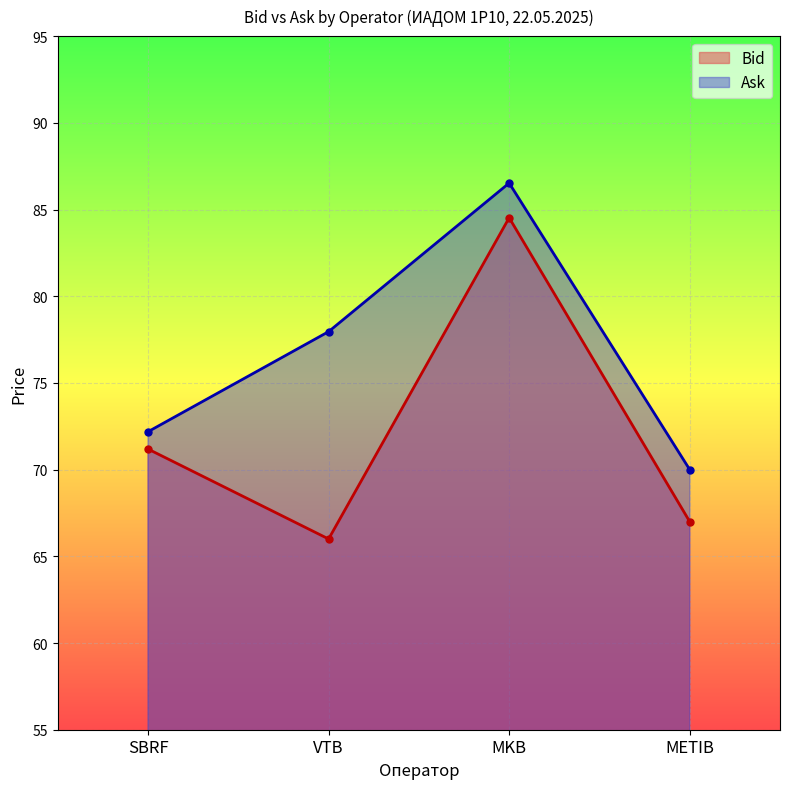

True or false: Bid and Ask intersect in this chart.

False